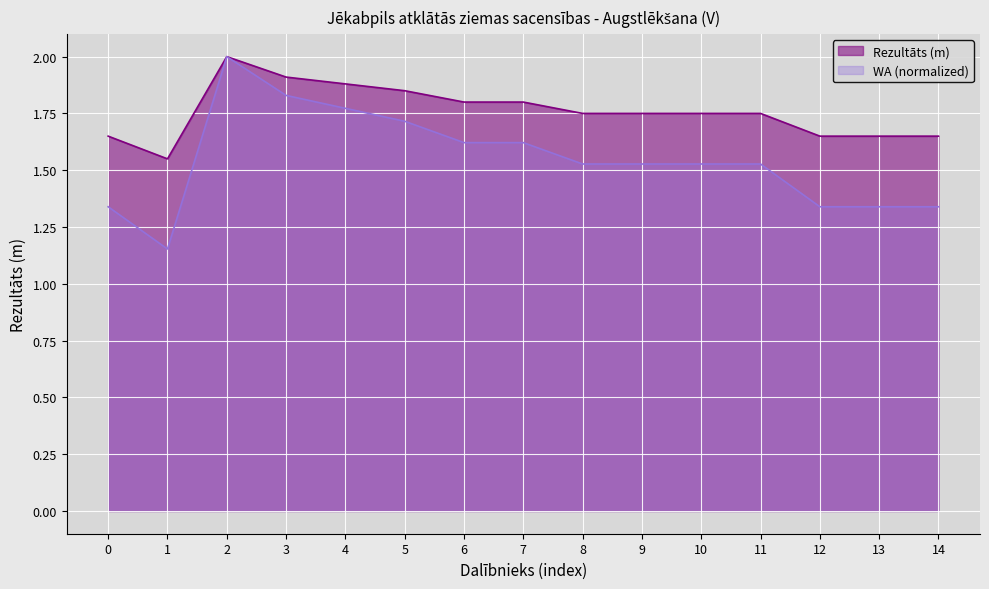

Rank the series by their maximum value, from highest to lowest.

Rezultāts, WA